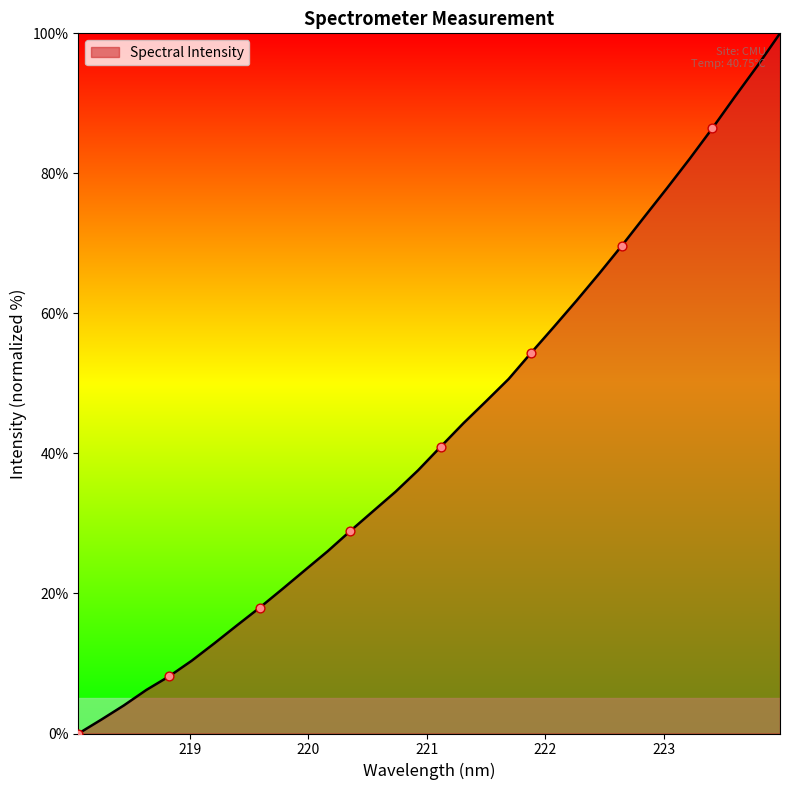

What is the greatest value displayed?

100.0